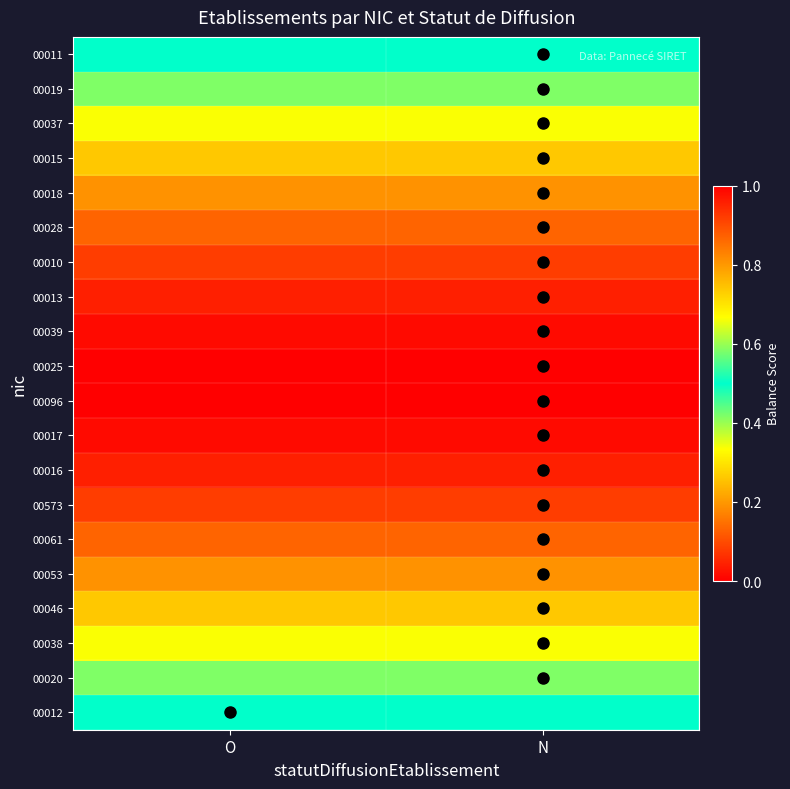

What is the difference between the highest and lowest values at N?

0.5